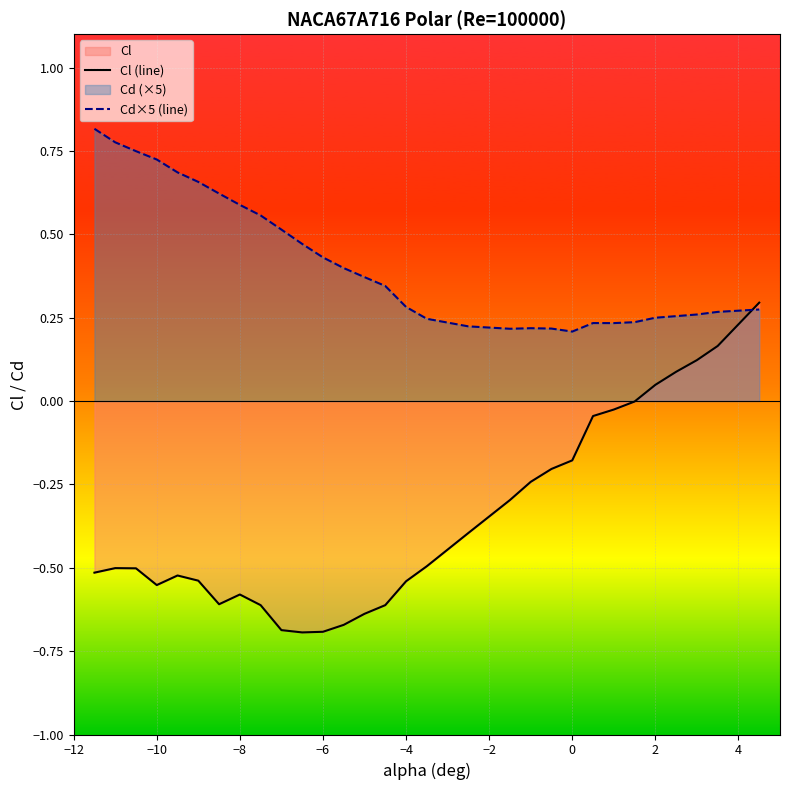

Rank the series by their average value, from highest to lowest.

Cd×5 (line), Cl (line)